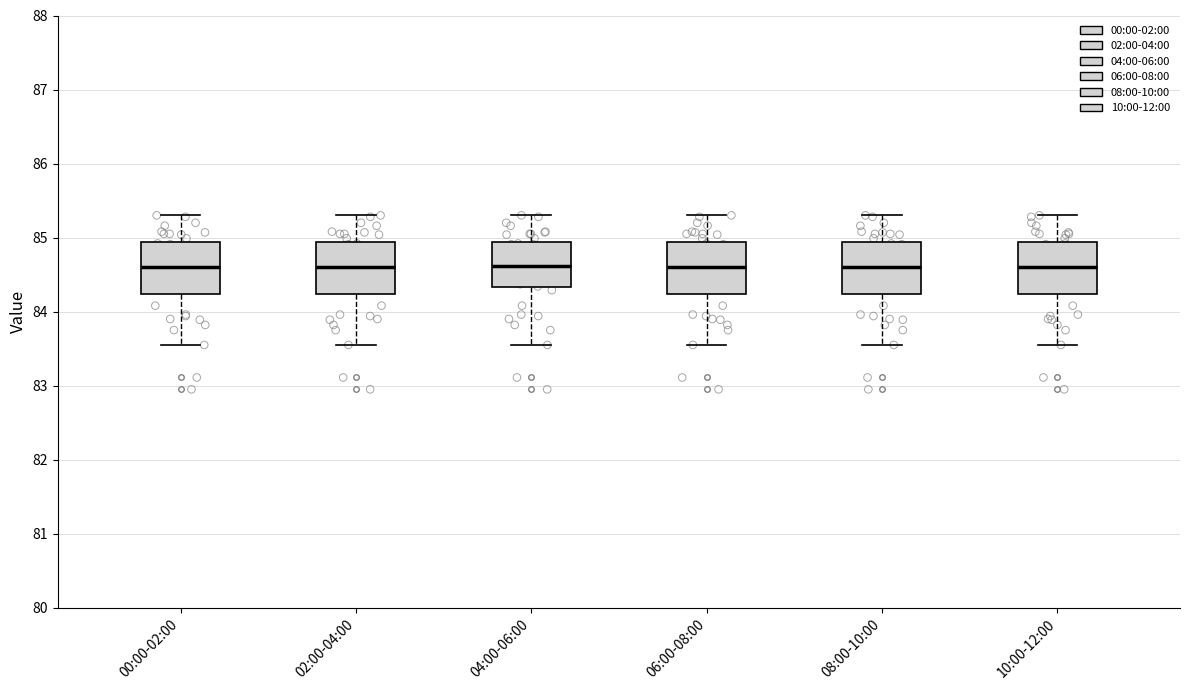

Reading left to right, read every box against the y-axis: the position of its median line, the range the box covers, and the ends of its whiskers. The values are not printed on the chart, so give them approximately, as read against the axis.

00:00-02:00: median 84.6, box 84.2 to 84.9, whiskers 83.6 to 85.3
02:00-04:00: median 84.6, box 84.2 to 84.9, whiskers 83.6 to 85.3
04:00-06:00: median 84.6, box 84.3 to 84.9, whiskers 83.6 to 85.3
06:00-08:00: median 84.6, box 84.2 to 84.9, whiskers 83.6 to 85.3
08:00-10:00: median 84.6, box 84.2 to 84.9, whiskers 83.6 to 85.3
10:00-12:00: median 84.6, box 84.2 to 84.9, whiskers 83.6 to 85.3